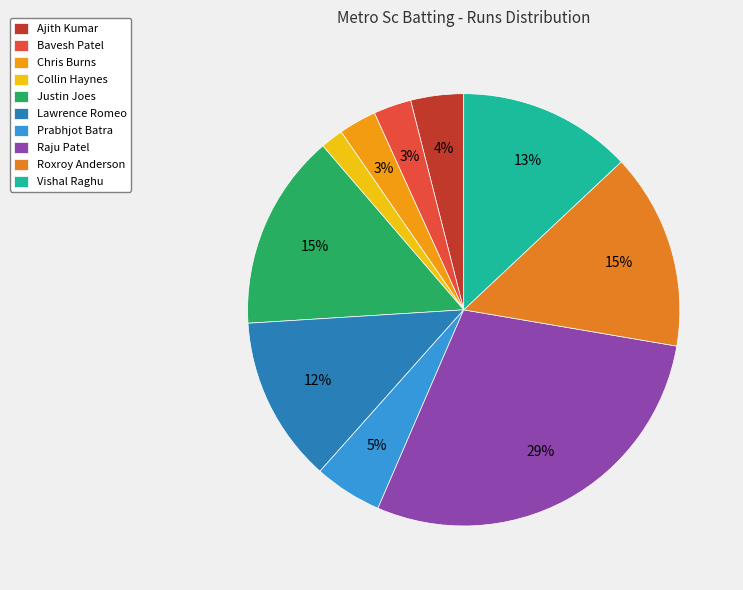

To the nearest percent, what is the average slice percentage?

10%